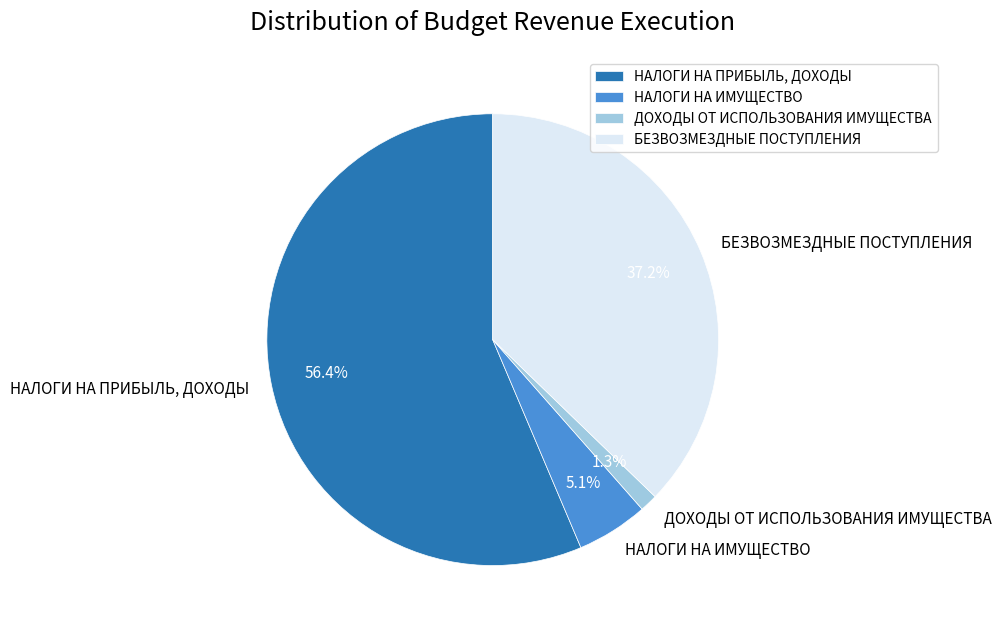

What is the largest slice in the pie chart?

НАЛОГИ НА ПРИБЫЛЬ, ДОХОДЫ